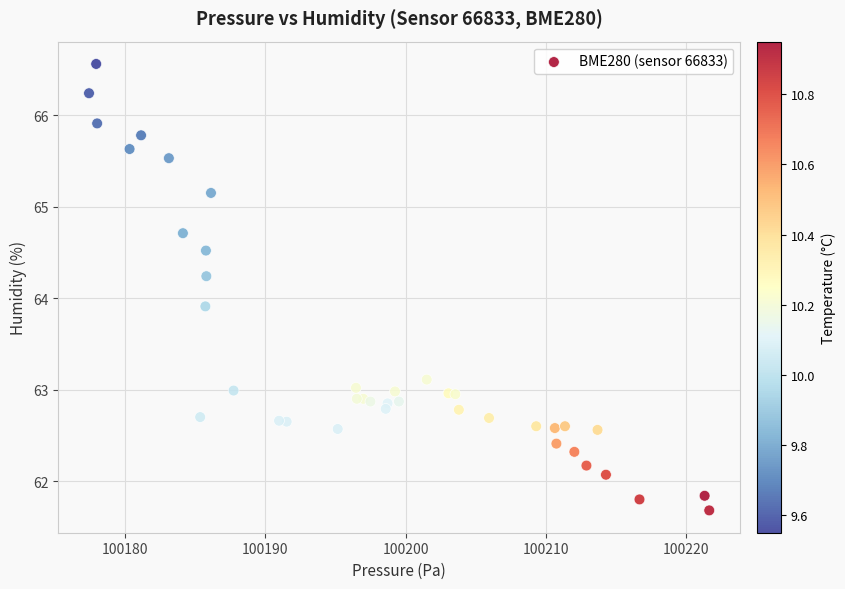

What Y value in the scatter plot is closest to 64?

63.9